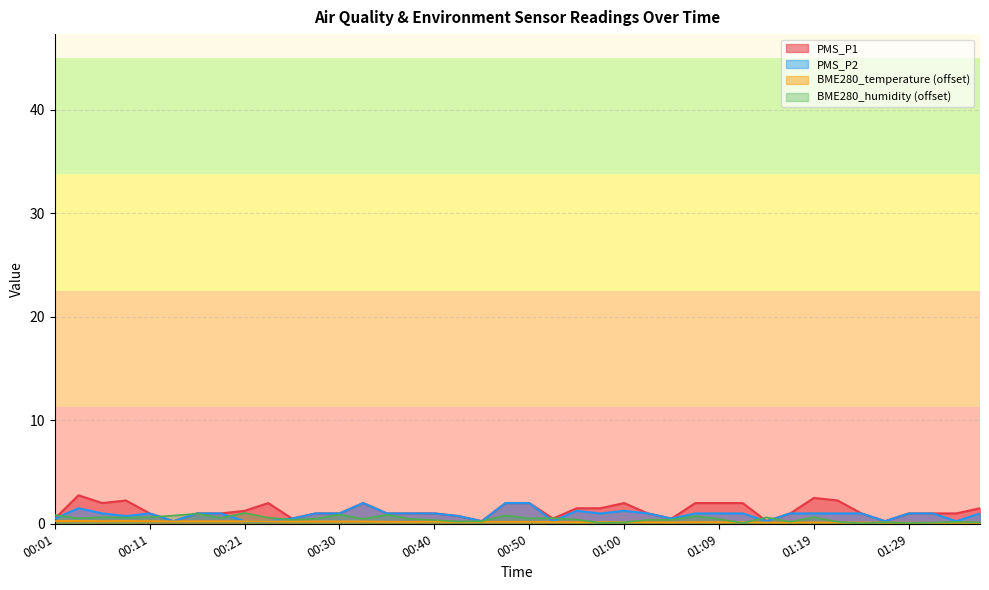

What are all the series names shown in the legend?

PMS_P1, PMS_P2, BME280_temperature, BME280_humidity